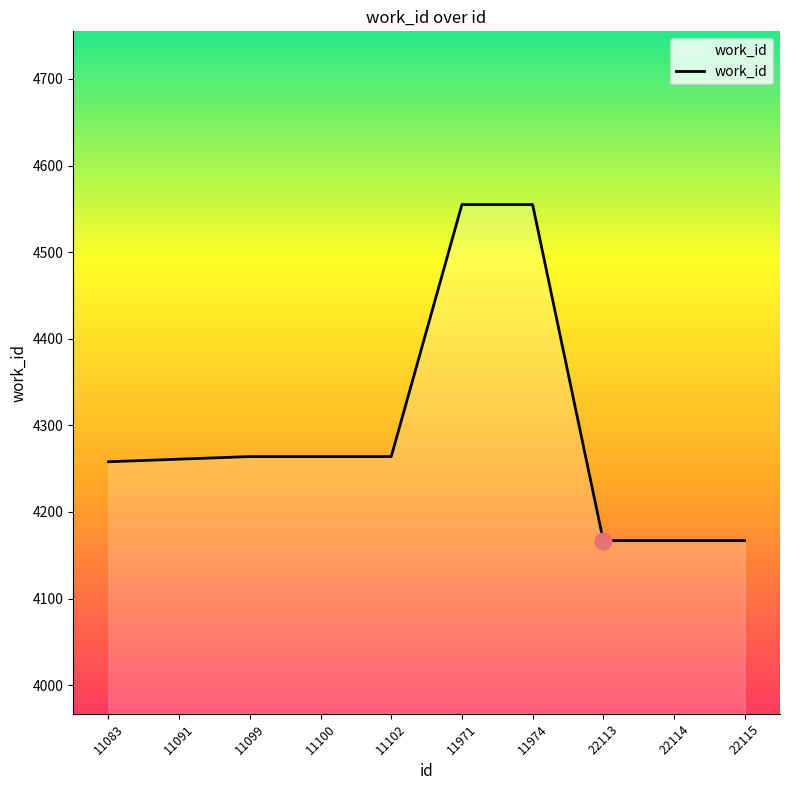

What is the sum of the values at 22114 and 11099?

8431